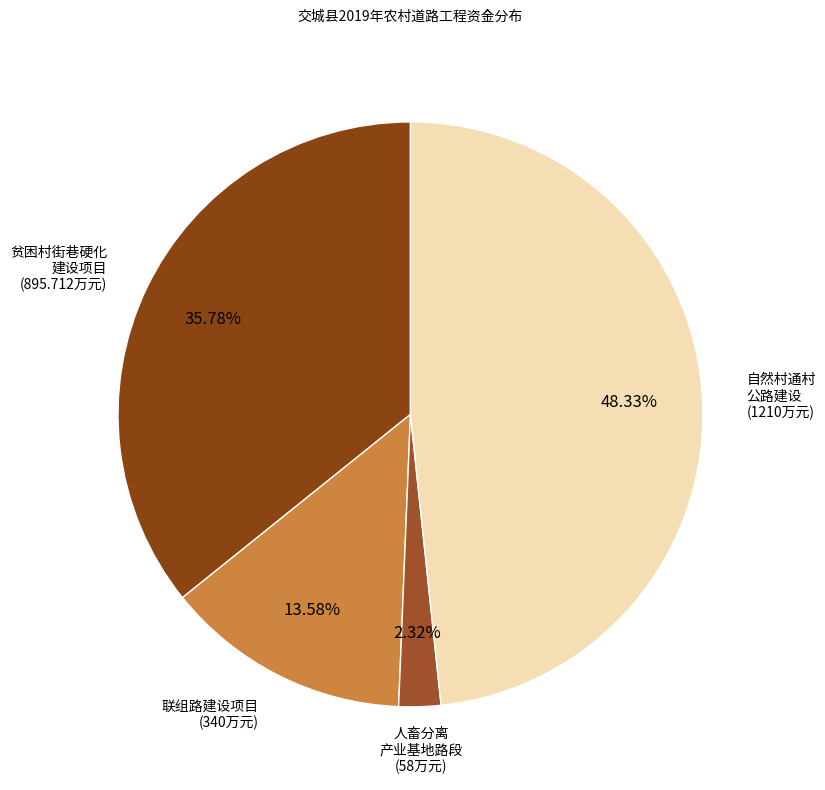

How many segments does this pie chart have?

4